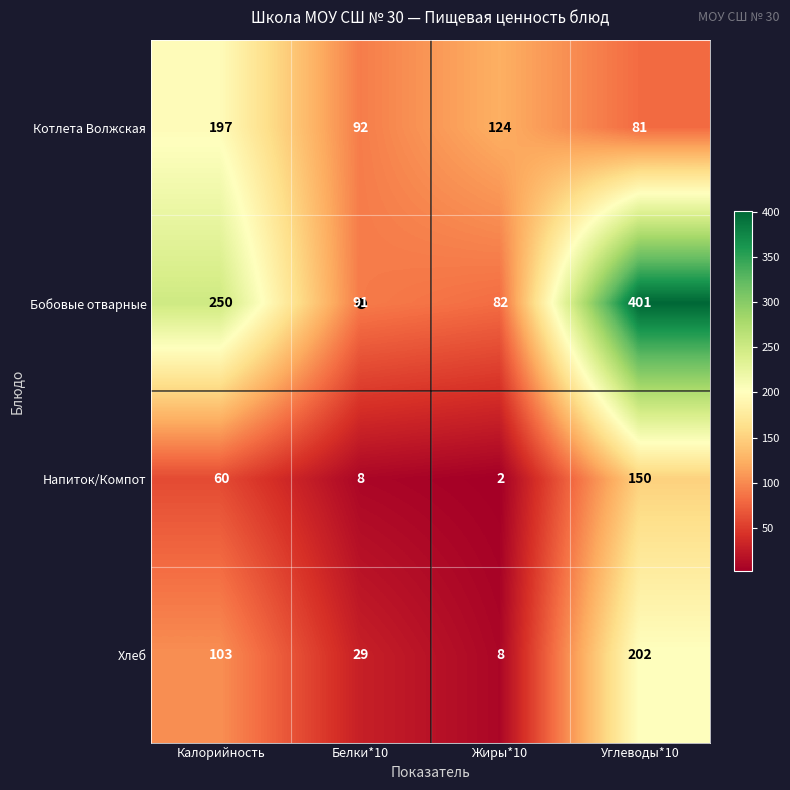

What is the average value of the Хлеб series?

86